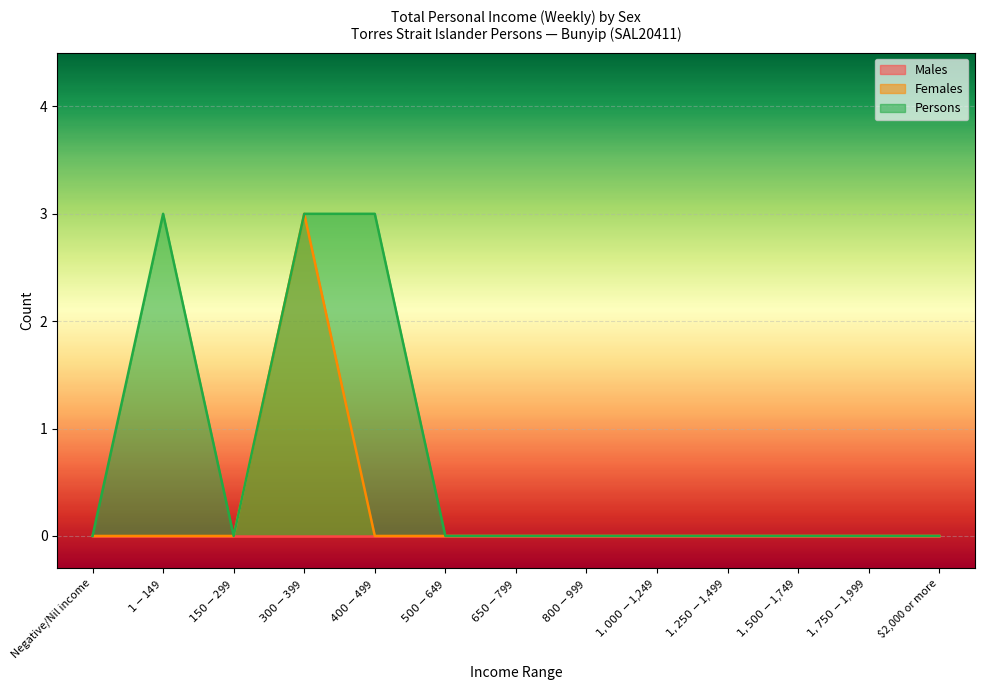

What is the label of the 4th point from the left?

$300-$399